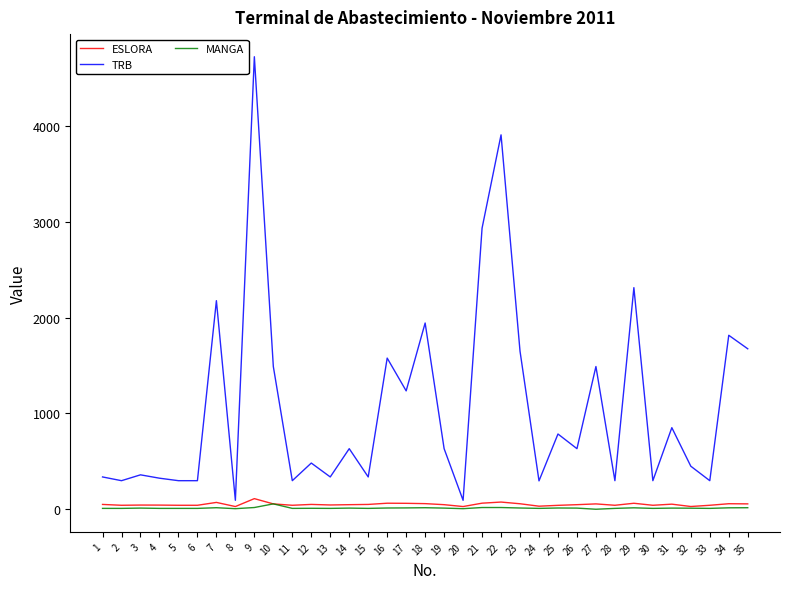

True or false: TRB has a value of 298.0 at 30.

True